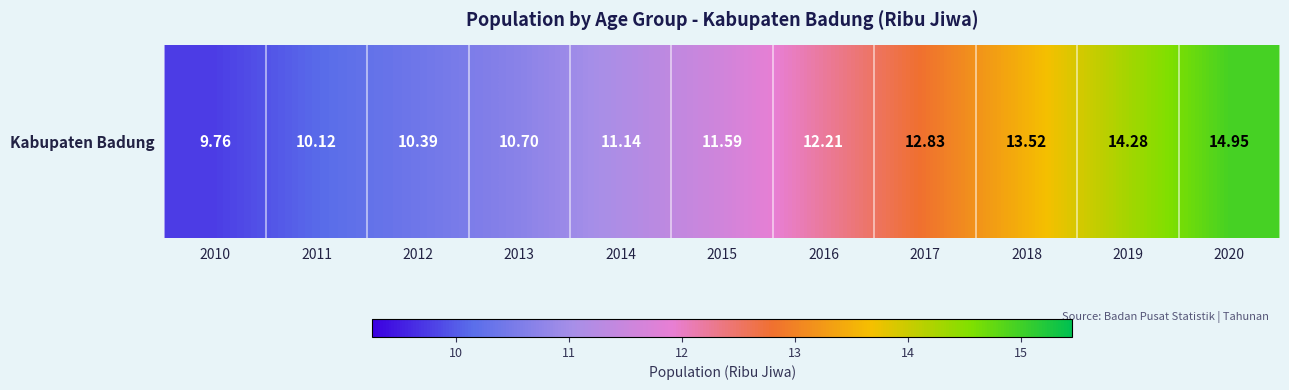

How many series are shown in this chart?

1